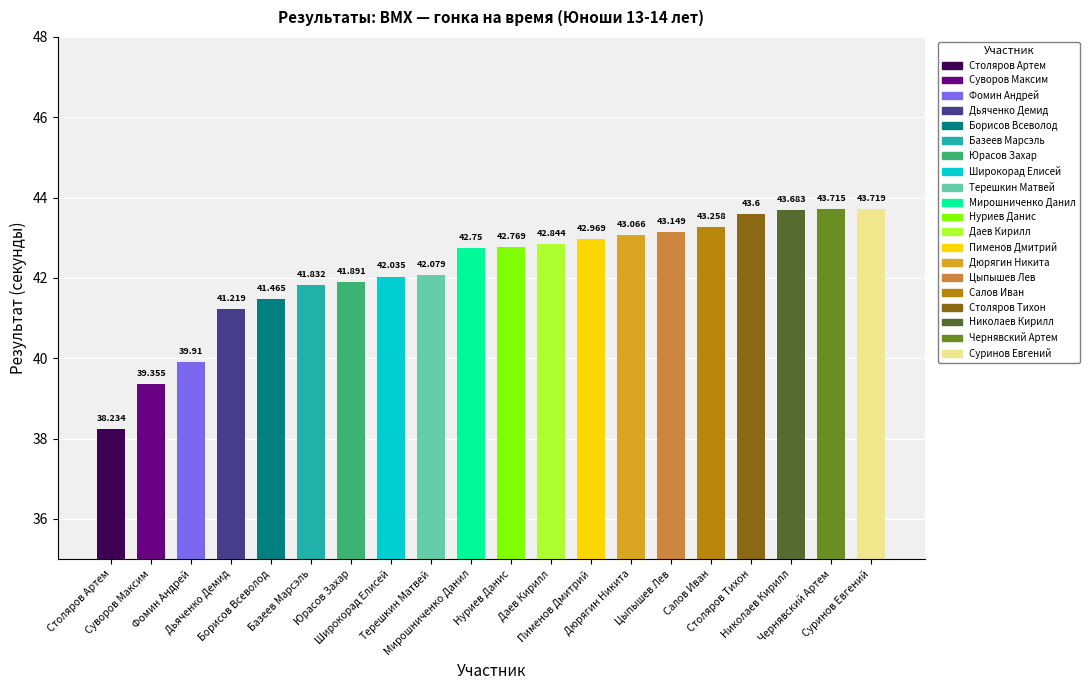

What is the label of the 5th bar from the left?

Борисов Всеволод